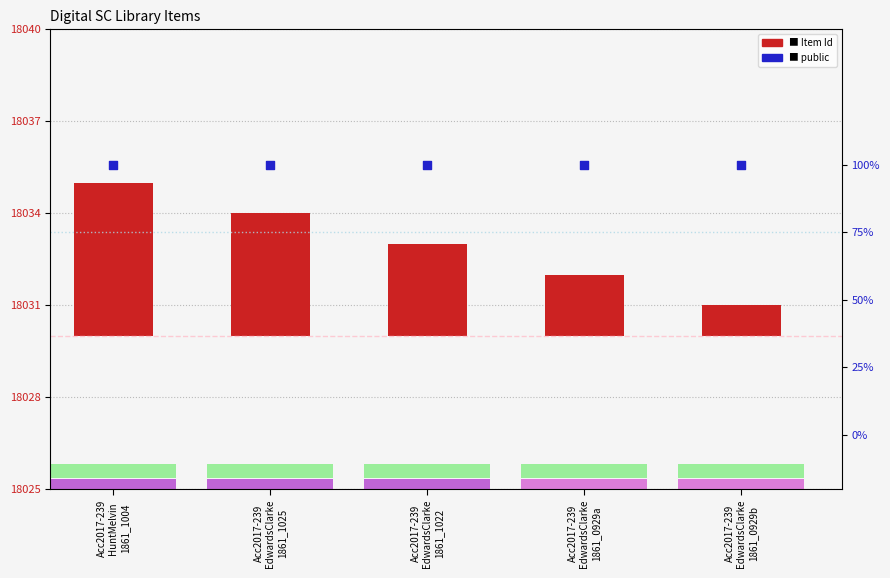

What are all the series names shown in the legend?

Item Id, public